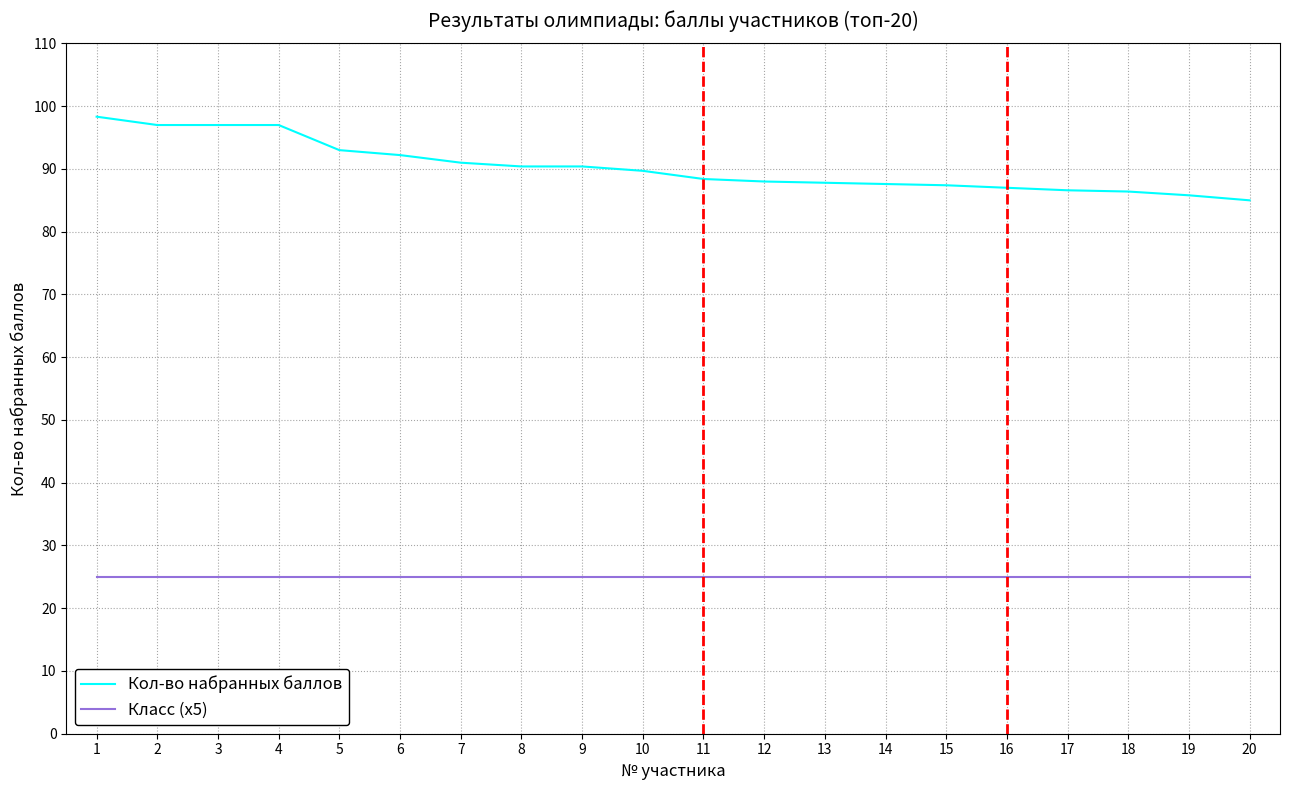

Is it true that Кол-во набранных баллов equals 133.2 at 2?

False